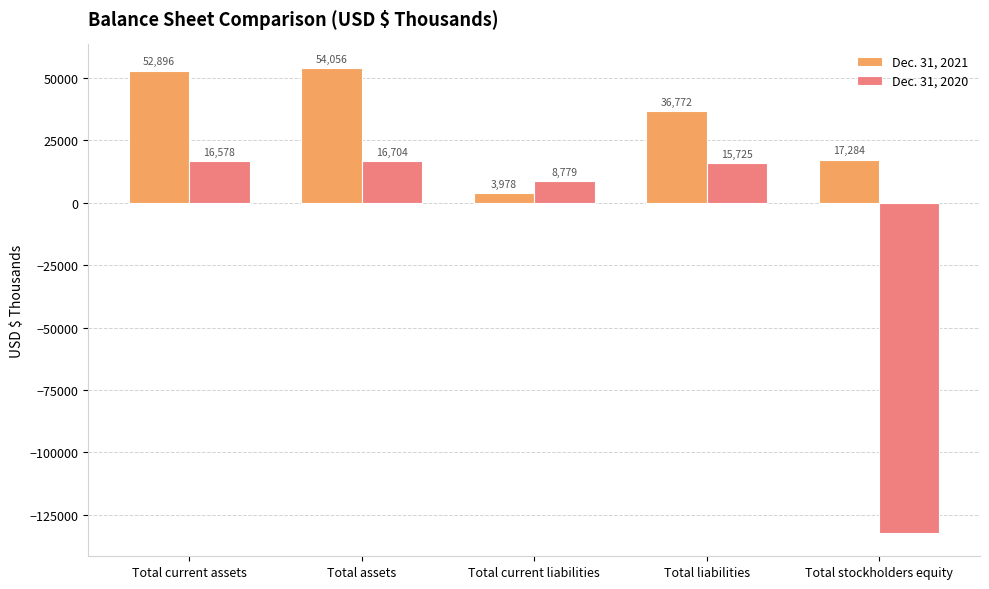

The value of Dec. 31, 2021 at Total current liabilities is 3978. True or false?

True